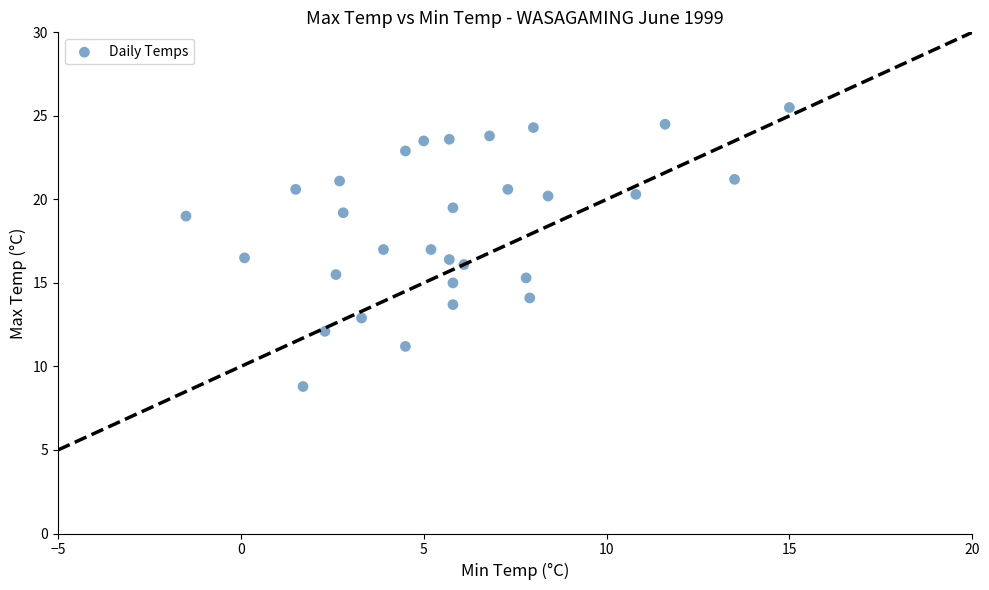

What is the range of X values (max minus min)?

16.5